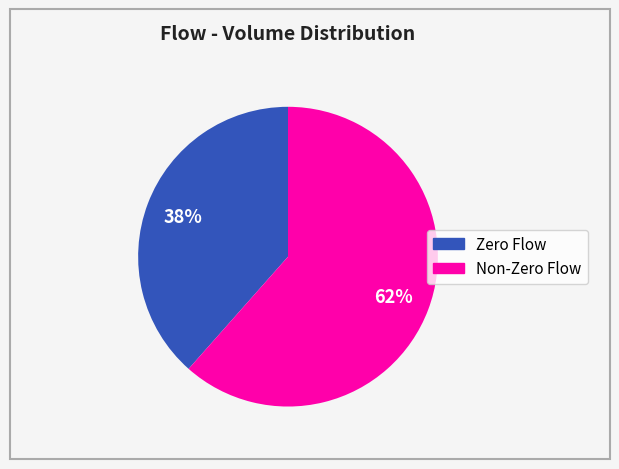

To the nearest percent, what is the average slice percentage?

50%